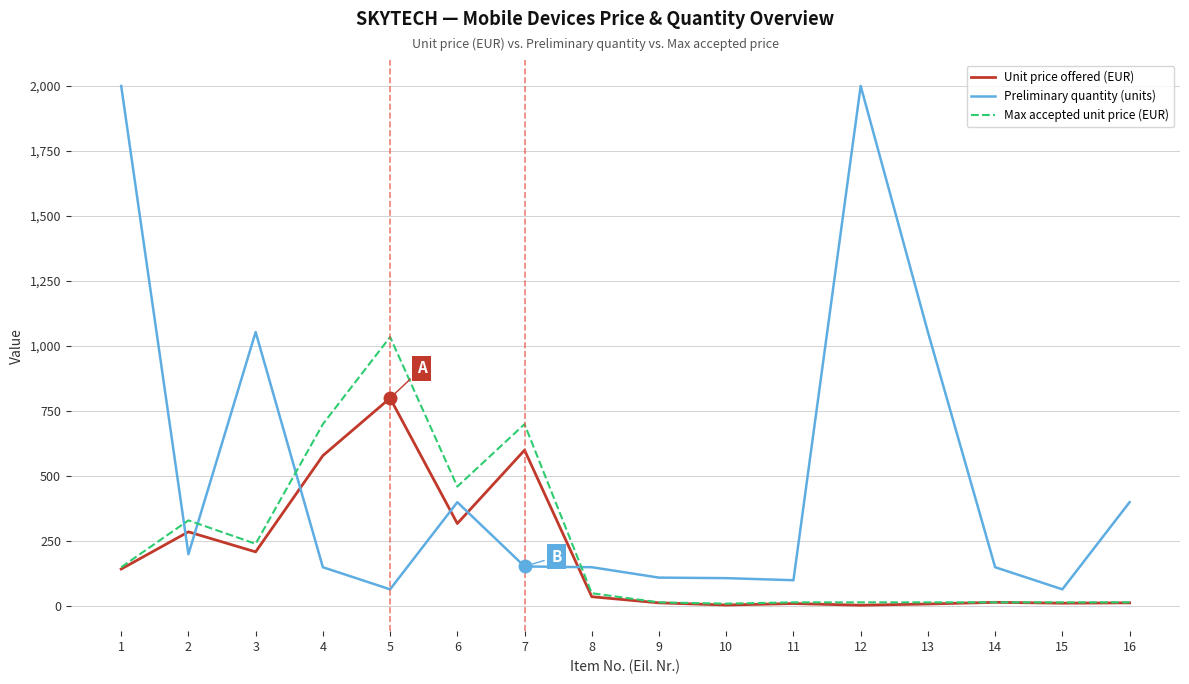

The Preliminary quantity (units) series shows 1187.6 at 12. True or false?

False